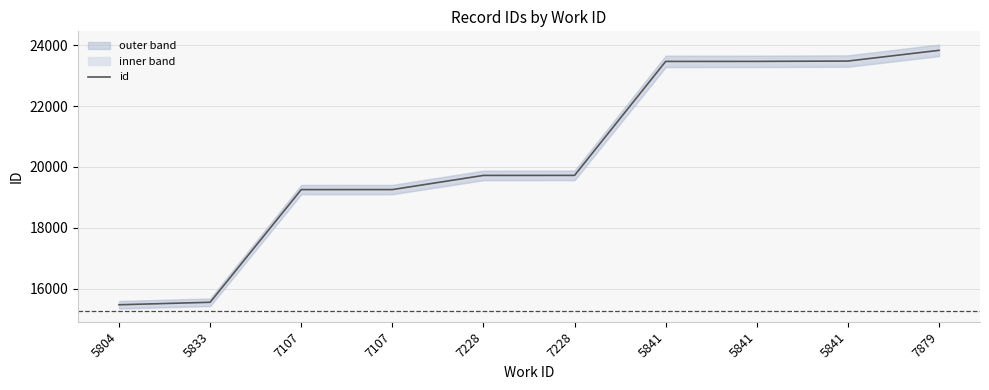

What is the greatest value displayed?

23830